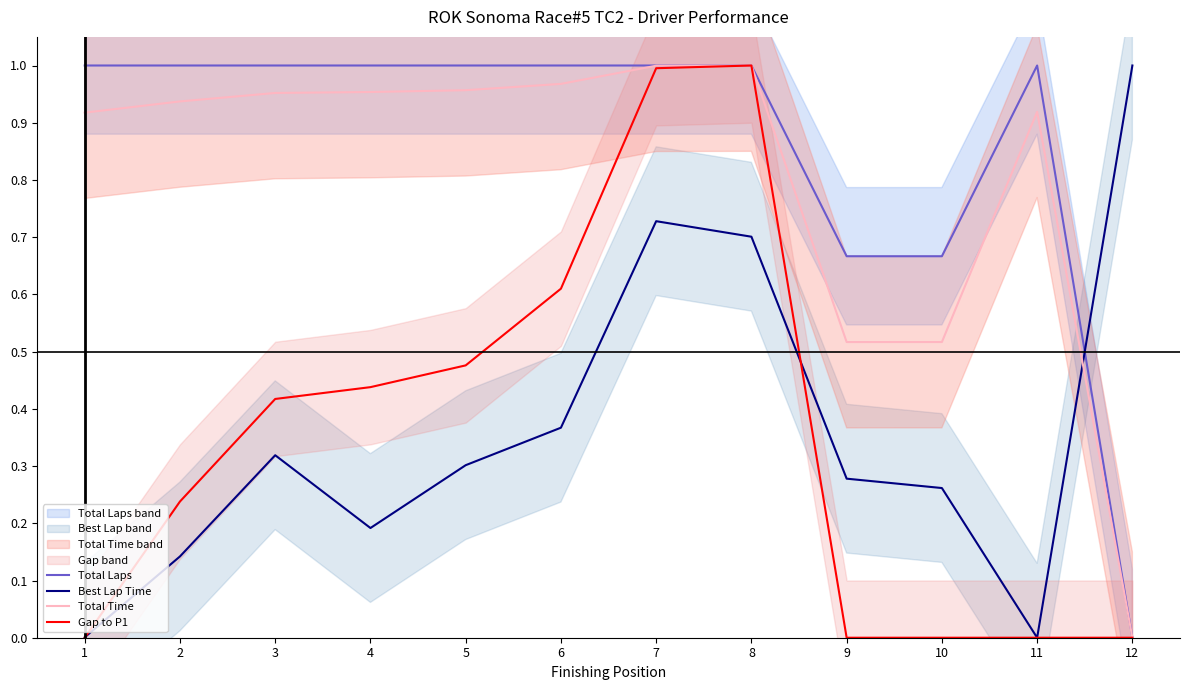

The value of Total Time at 4 is 1.0. True or false?

True